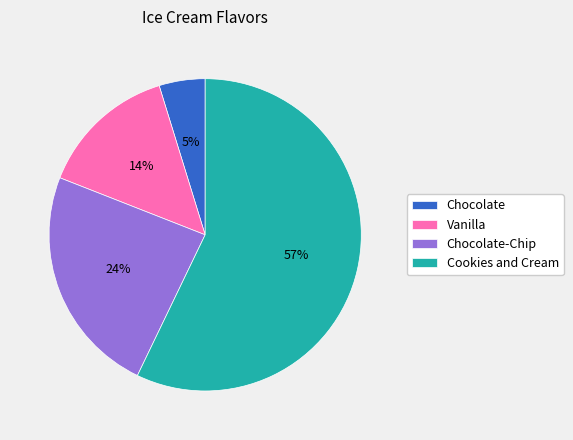

To the nearest percent, what is the average slice percentage?

25%